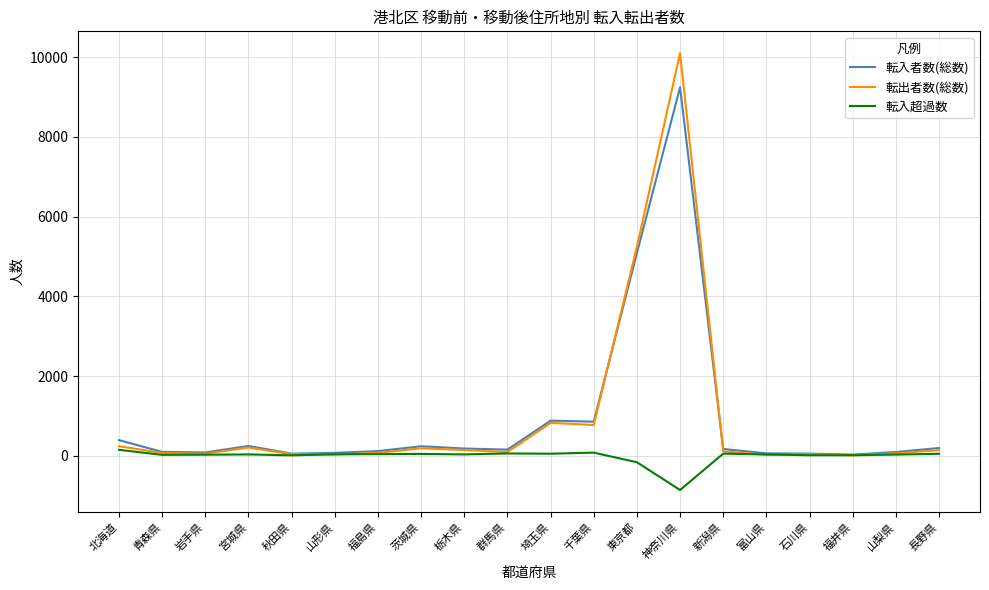

Which series has the largest range (max minus min)?

転出者数(総数)